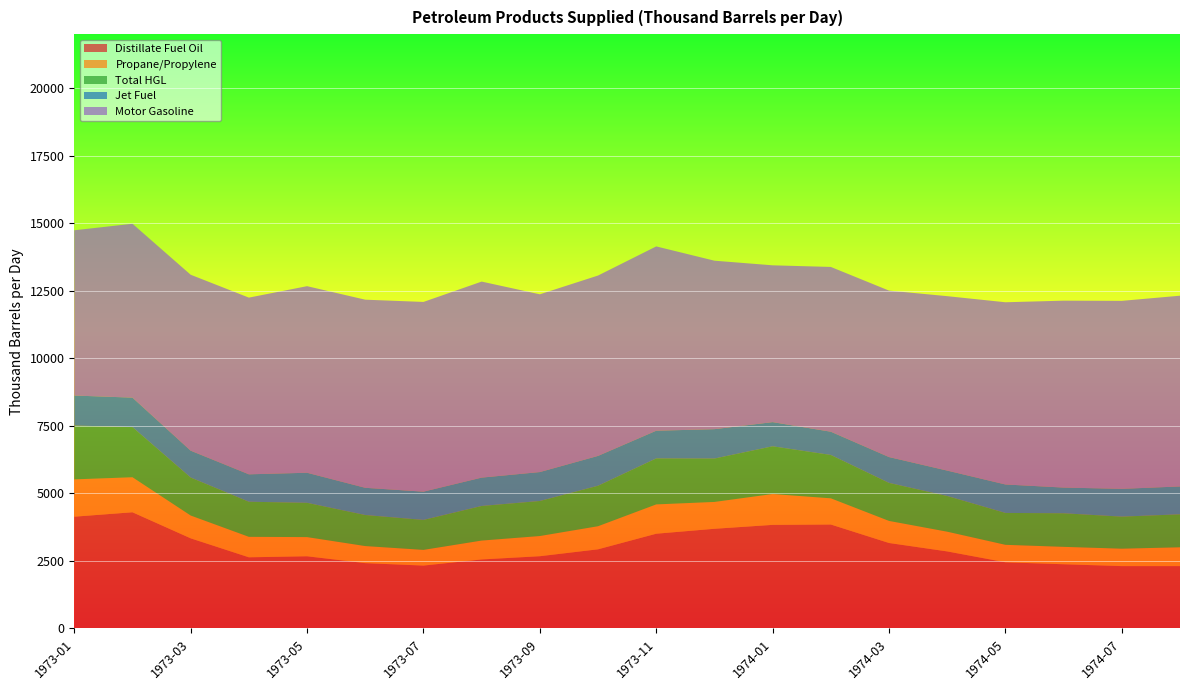

Reading right to left, transcribe all the data shown in this chart.

Distillate Fuel Oil: 1974-08=2308.9	1974-07=2308.6	1974-06=2377.0	1974-05=2450.0	1974-04=2852.2	1974-03=3164.1	1974-02=3848.8	1974-01=3835.4	1973-12=3690.1	1973-11=3507.7	1973-10=2930.1	1973-09=2674.7	1973-08=2555.1	1973-07=2328.2	1973-06=2418.7	1973-05=2672.6	1973-04=2634.6	1973-03=3337.1	1973-02=4301.7	1973-01=4138.3
Propane/Propylene: 1974-08=696.5	1974-07=645.4	1974-06=644.7	1974-05=647.1	1974-04=730.4	1974-03=817.1	1974-02=969.1	1974-01=1141.8	1973-12=994.0	1973-11=1085.0	1973-10=854.9	1973-09=747.3	1973-08=698.9	1973-07=581.0	1973-06=632.1	1973-05=709.6	1973-04=758.0	1973-03=844.0	1973-02=1296.4	1973-01=1380.7
Total HGL: 1974-08=1220.9	1974-07=1186.7	1974-06=1242.4	1974-05=1180.2	1974-04=1321.2	1974-03=1408.3	1974-02=1605.8	1974-01=1766.5	1973-12=1606.8	1973-11=1703.1	1973-10=1498.8	1973-09=1297.4	1973-08=1281.2	1973-07=1109.5	1973-06=1149.1	1973-05=1269.6	1973-04=1299.1	1973-03=1407.2	1973-02=1856.9	1973-01=1994.1
Jet Fuel: 1974-08=1031.0	1974-07=1028.1	1974-06=951.7	1974-05=1053.1	1974-04=940.5	1974-03=955.7	1974-02=860.0	1974-01=895.2	1973-12=1086.8	1973-11=1025.0	1973-10=1104.4	1973-09=1070.4	1973-08=1049.2	1973-07=1046.0	1973-06=1007.4	1973-05=1112.4	1973-04=1014.8	1973-03=993.7	1973-02=1090.2	1973-01=1110.0
Motor Gasoline: 1974-08=7061.4	1974-07=6959.1	1974-06=6919.2	1974-05=6745.4	1974-04=6456.9	1974-03=6161.9	1974-02=6099.9	1974-01=5804.4	1973-12=6236.8	1973-11=6823.0	1973-10=6676.9	1973-09=6580.6	1973-08=7256.6	1973-07=7023.1	1973-06=6963.7	1973-05=6907.3	1973-04=6541.4	1973-03=6512.9	1973-02=6436.5	1973-01=6117.6